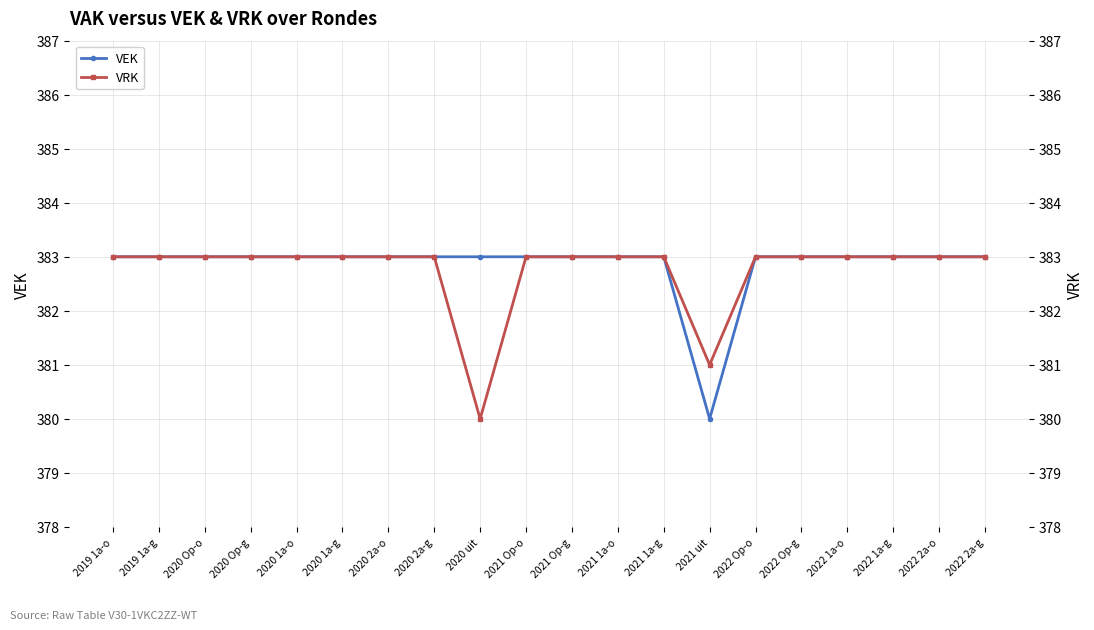

How many lines are shown in the chart?

2